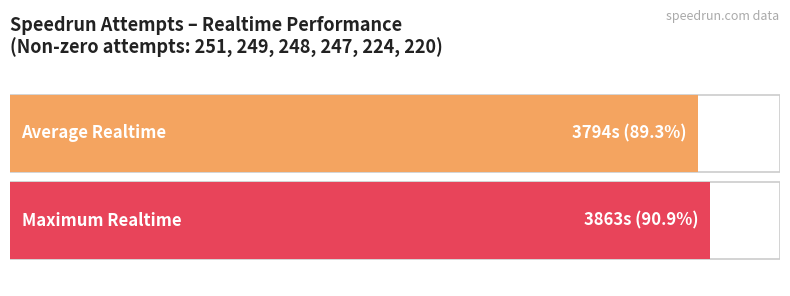

Does the chart contain any negative values?

No